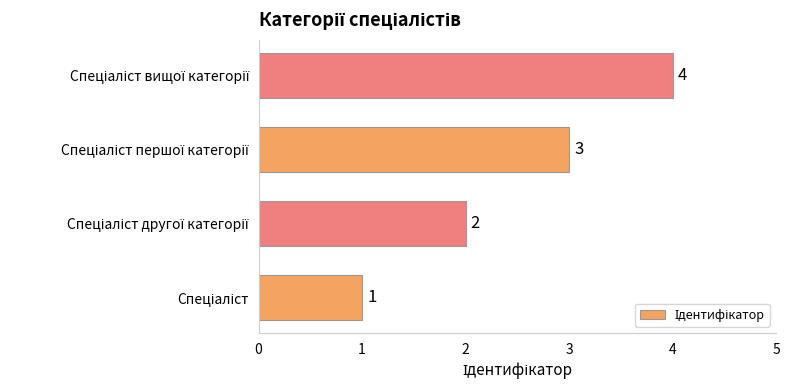

What is the difference between the maximum and minimum values?

3